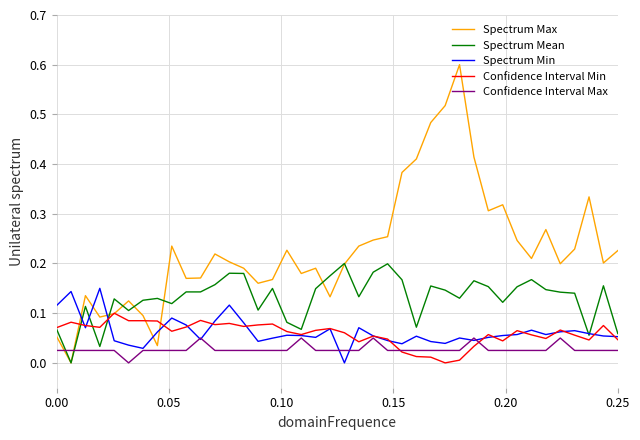

What is the maximum value shown in the chart?

0.6